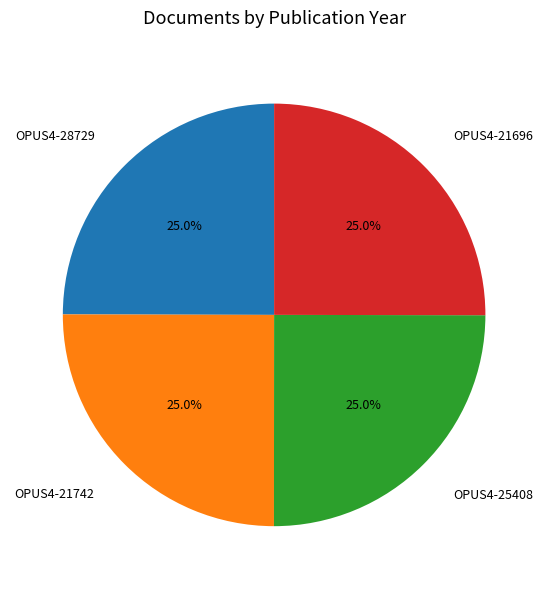

Is there a majority slice in this chart?

No